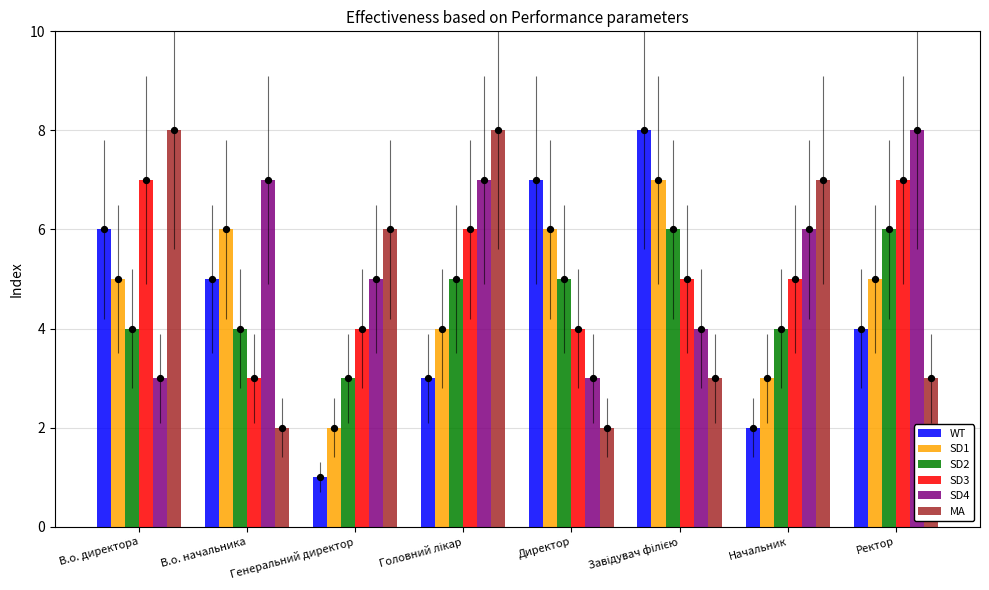

Which series contains the highest Y value?

WT